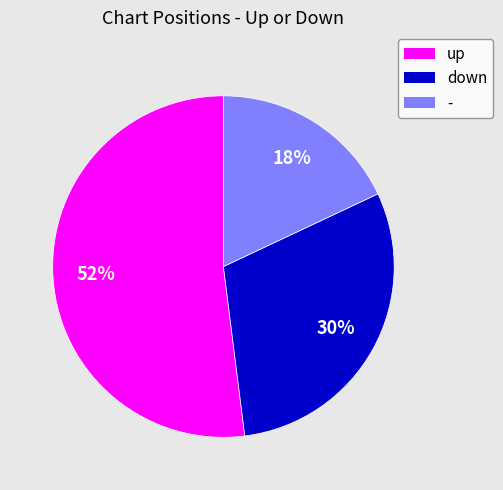

Which slice is the largest?

up